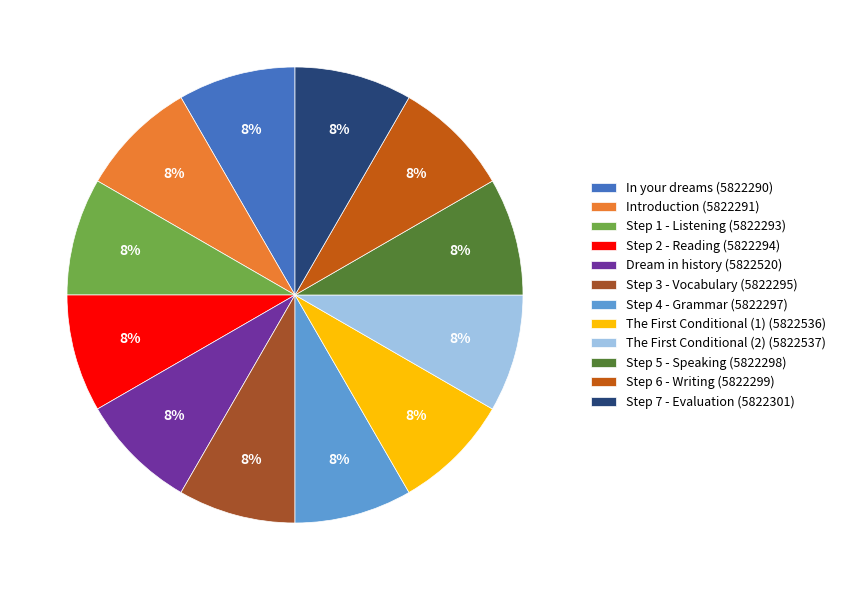

Is there a majority slice in this chart?

No